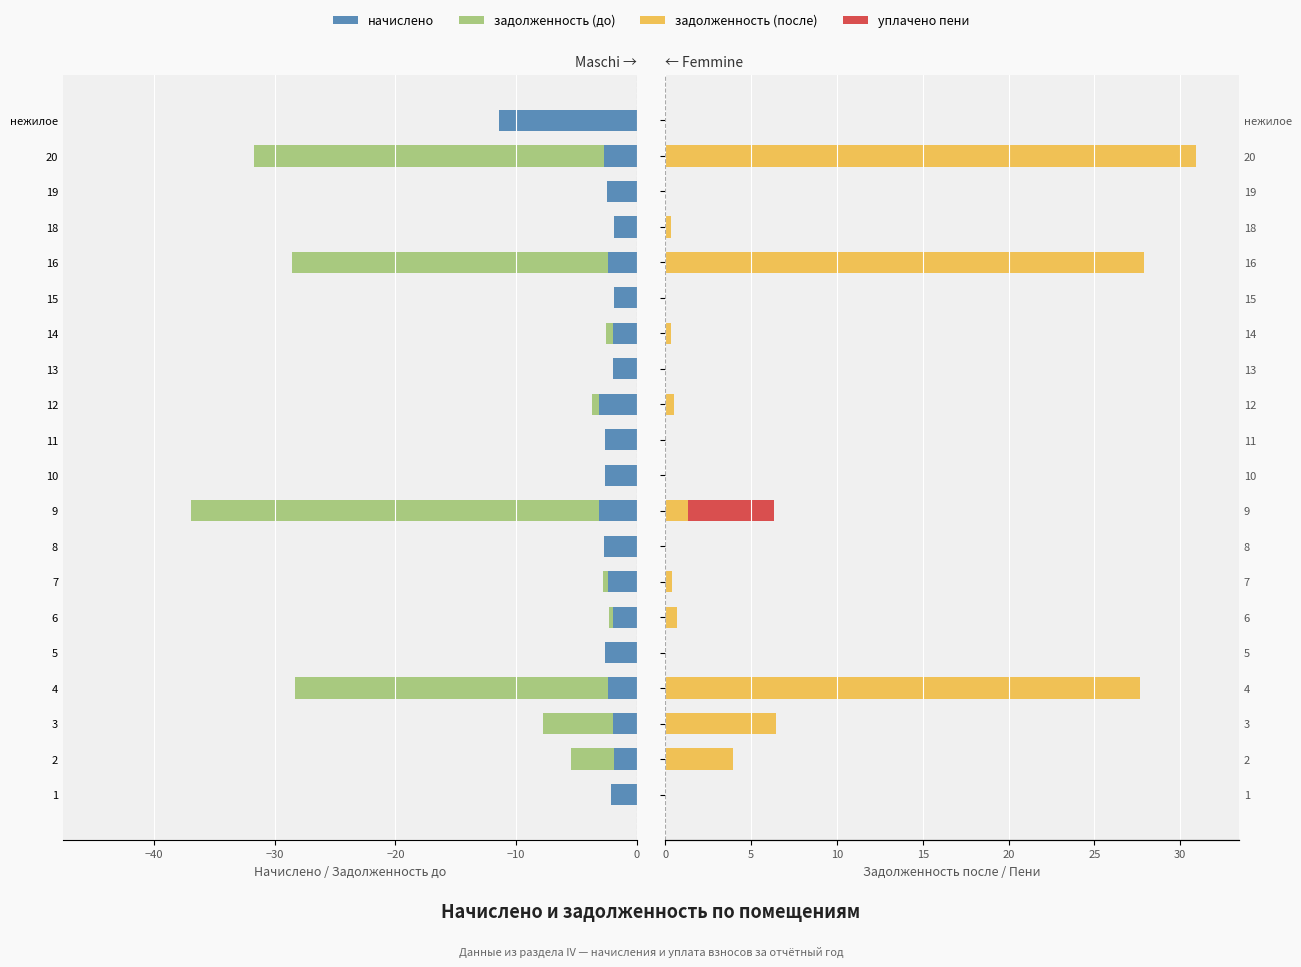

Count the number of categories in the chart.

20